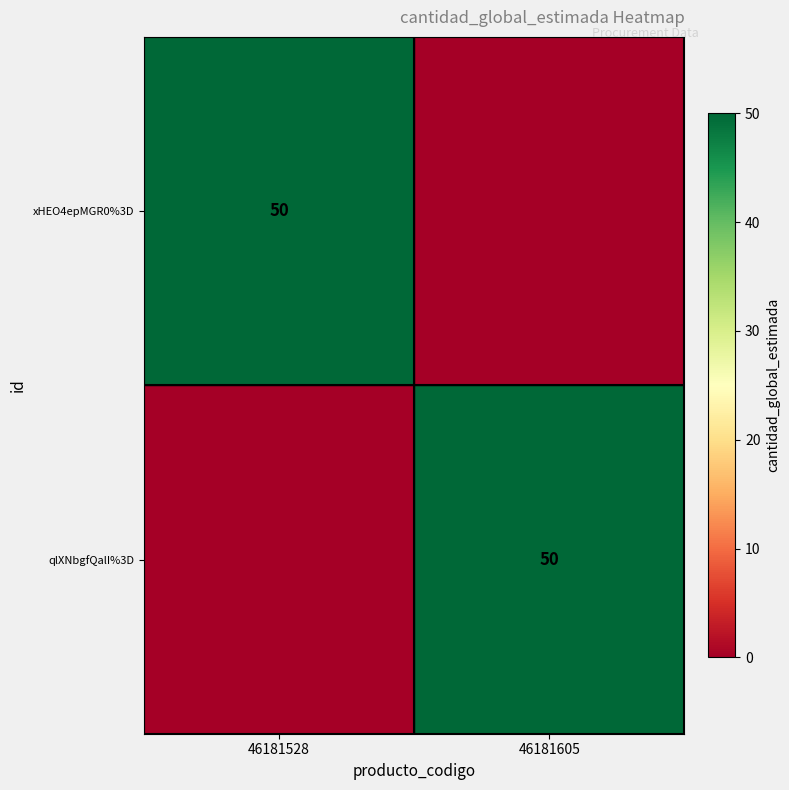

What is the maximum value shown in the chart?

50